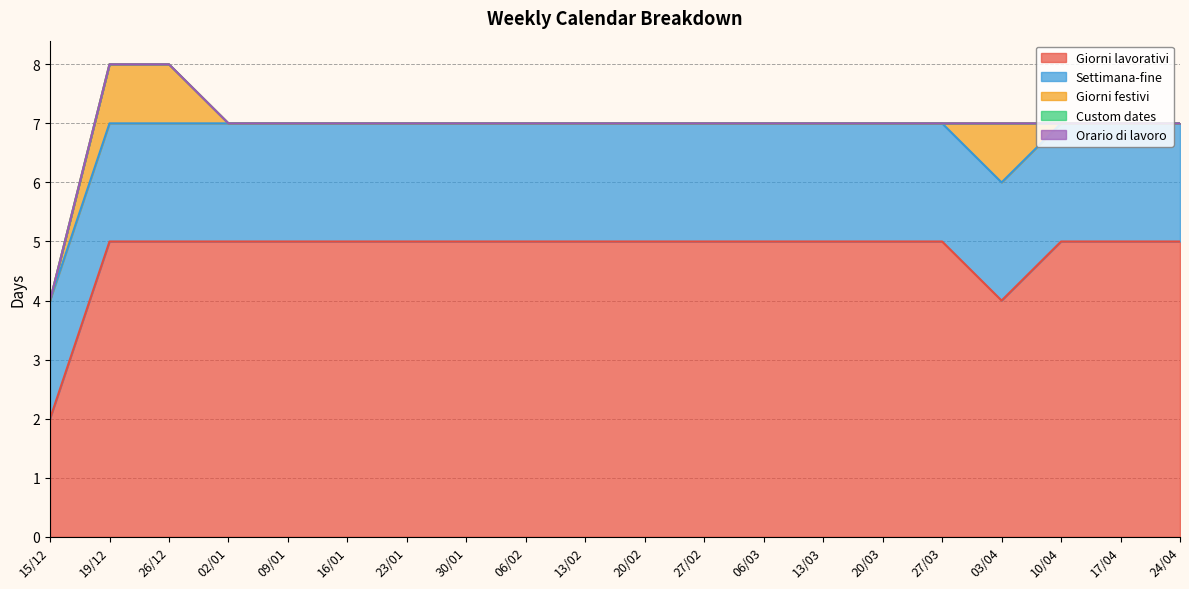

Reading right to left, what are all the values shown in this chart?

Giorni lavorativi: 5	5	5	4	5	5	5	5	5	5	5	5	5	5	5	5	5	5	5	2
Settimana-fine: 2	2	2	2	2	2	2	2	2	2	2	2	2	2	2	2	2	2	2	2
Giorni festivi: 0	0	0	1	0	0	0	0	0	0	0	0	0	0	0	0	0	1	1	0
Custom dates: 0	0	0	0	0	0	0	0	0	0	0	0	0	0	0	0	0	0	0	0
Orario di lavoro: 0	0	0	0	0	0	0	0	0	0	0	0	0	0	0	0	0	0	0	0